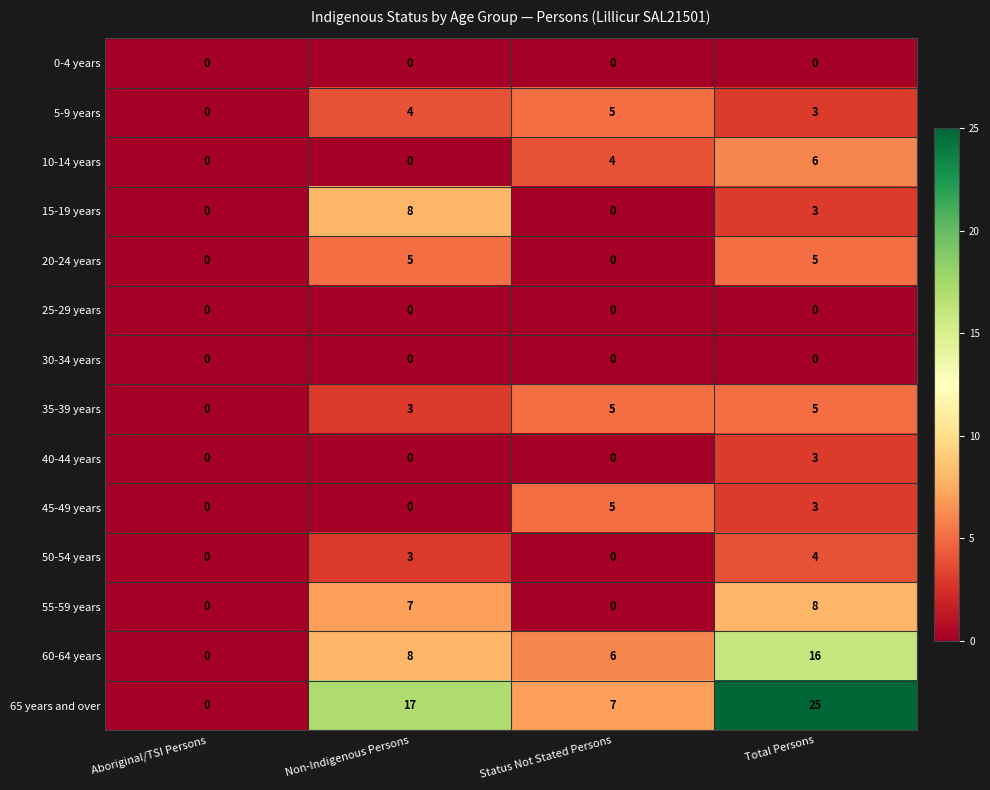

Between Aboriginal/TSI Persons and Non-Indigenous Persons, which series saw the biggest shift?

65 years and over